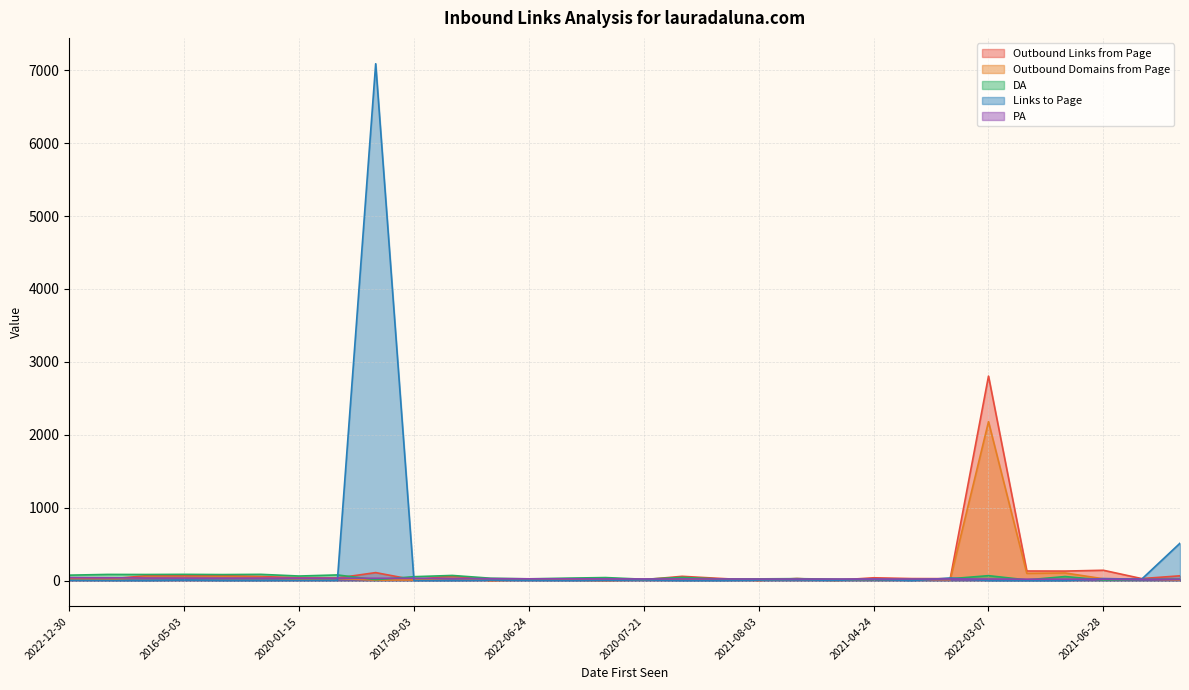

List the series in order of their peak value, highest first.

Links to Page, Outbound Links from Page, Outbound Domains from Page, DA, PA